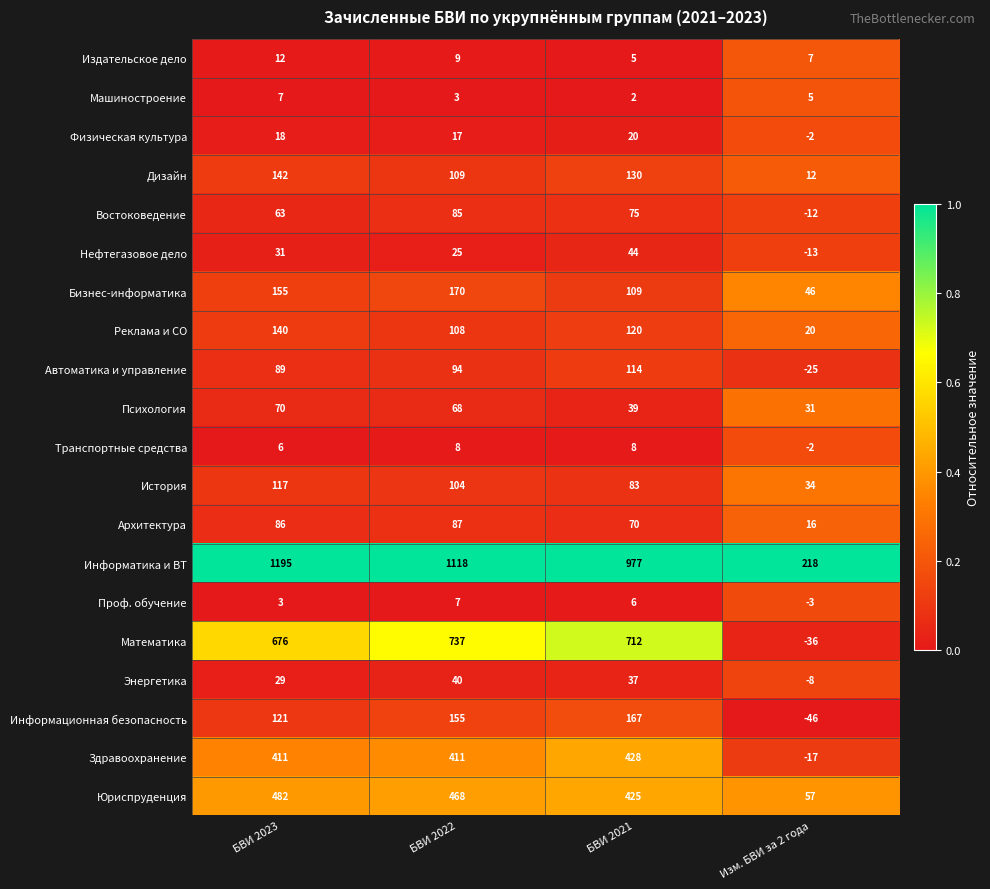

What is the difference between the highest and lowest values at БВИ 2022?

1115